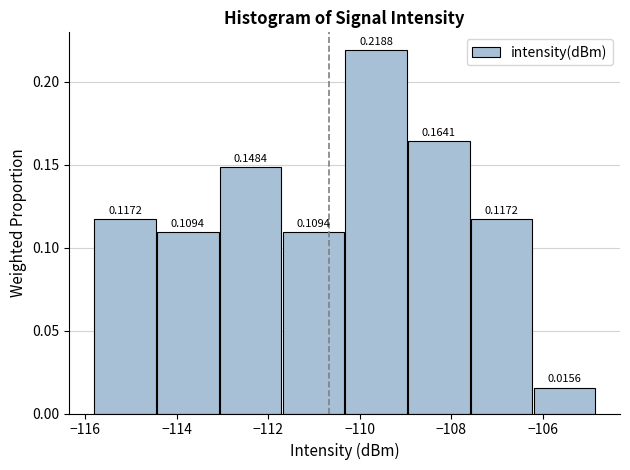

Reading left to right, transcribe this chart: for each bar, give the range it covers on the x-axis and its height. The bar edges are not printed on the chart, so give them approximately, as read against the axis.

-115.8 to -114.4: 0.1172
-114.4 to -113.0: 0.1094
-113.0 to -111.6: 0.1484
-111.6 to -110.4: 0.1094
-110.4 to -109.0: 0.2188
-109.0 to -107.6: 0.1641
-107.6 to -106.2: 0.1172
-106.2 to -104.8: 0.0156